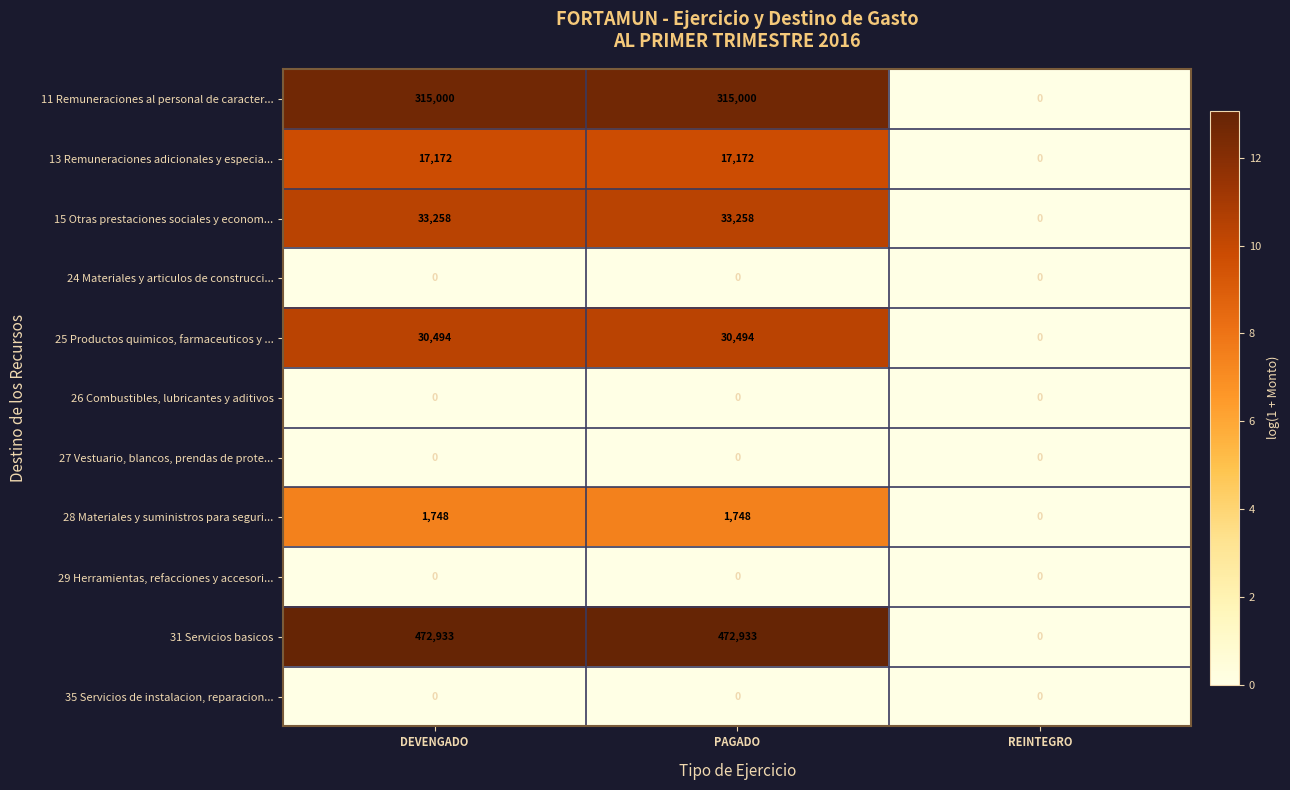

Read the 25 Productos quimicos, farmaceuticos y ... value at PAGADO.

30494